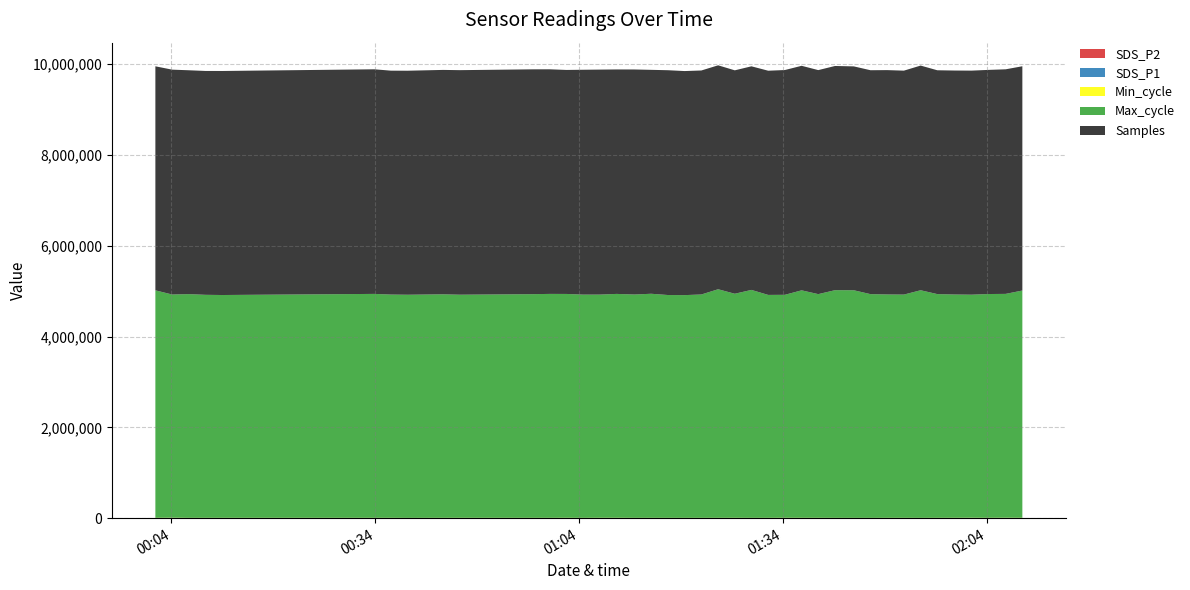

Reading left to right, transcribe all the data shown in this chart.

SDS_P1: 1.2	2.5	1.0	1.0	1.0	1.1	1.3	0.7	1.1	1.1	1.0	1.0	1.6	0.9	1.7	1.6	0.9	1.0	0.9	0.9	0.9	1.0	1.4	0.9	1.0	1.6	1.2	1.3	0.9	0.8	0.7	1.0	1.0	0.8	1.0	1.2	1.7	1.3	1.9	1.3
SDS_P2: 1.1	1.0	0.8	1.0	1.0	1.0	0.8	0.7	0.9	1.1	0.9	1.0	1.0	0.9	0.9	1.1	0.9	1.0	0.9	0.8	0.9	1.0	0.9	0.9	1.0	1.0	1.1	1.0	0.9	0.8	0.7	0.9	1.0	0.8	1.0	1.2	1.6	1.1	1.4	1.2
Min_cycle: 28.0	28.0	28.0	28.0	28.0	28.0	28.0	28.0	28.0	28.0	28.0	28.0	28.0	28.0	28.0	28.0	28.0	28.0	28.0	28.0	28.0	28.0	28.0	28.0	28.0	28.0	28.0	28.0	28.0	28.0	28.0	28.0	28.0	28.0	28.0	28.0	28.0	28.0	28.0	28.0
Max_cycle: 20634.0	20245.0	20296.0	20229.0	20212.0	20312.0	20252.0	20242.0	20276.0	20239.0	20291.0	20313.0	20304.0	20249.0	20245.0	20307.0	20259.0	20326.0	20213.0	20205.0	20263.0	20736.0	20325.0	20677.0	20221.0	20225.0	20635.0	20291.0	20653.0	20647.0	20297.0	20263.0	20252.0	20648.0	20296.0	20255.0	20232.0	20299.0	20304.0	20616.0
Samples: 4935039.0	4953364.0	4930868.0	4931456.0	4934979.0	4947630.0	4932230.0	4934758.0	4942906.0	4946357.0	4952485.0	4947397.0	4934305.0	4953484.0	4956254.0	4944396.0	4957202.0	4932613.0	4951889.0	4935660.0	4934192.0	4932690.0	4921298.0	4925275.0	4938834.0	4951364.0	4946019.0	4934613.0	4938742.0	4931581.0	4932200.0	4941925.0	4932775.0	4949135.0	4930440.0	4933706.0	4935458.0	4937163.0	4947090.0	4940021.0